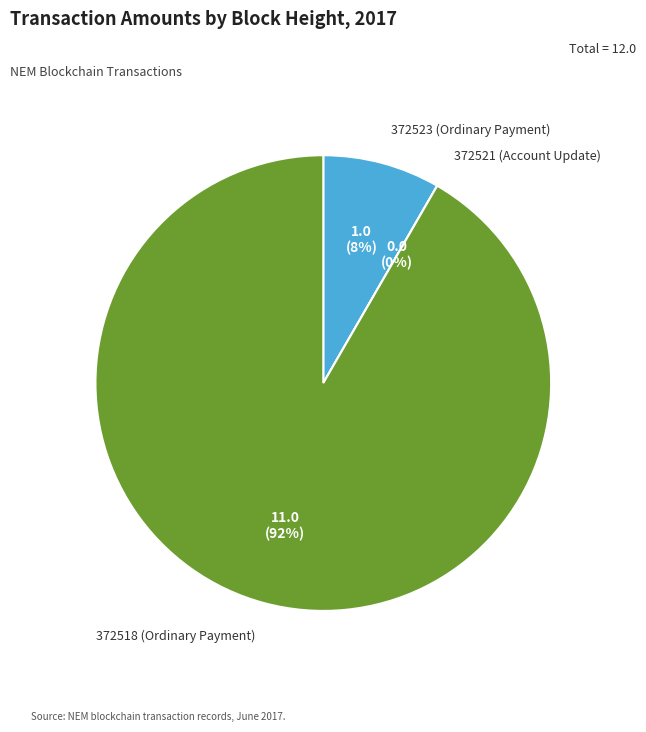

Rank the categories by value from highest to lowest.

372518 (Ordinary Payment), 372523 (Ordinary Payment), 372521 (Account Update)